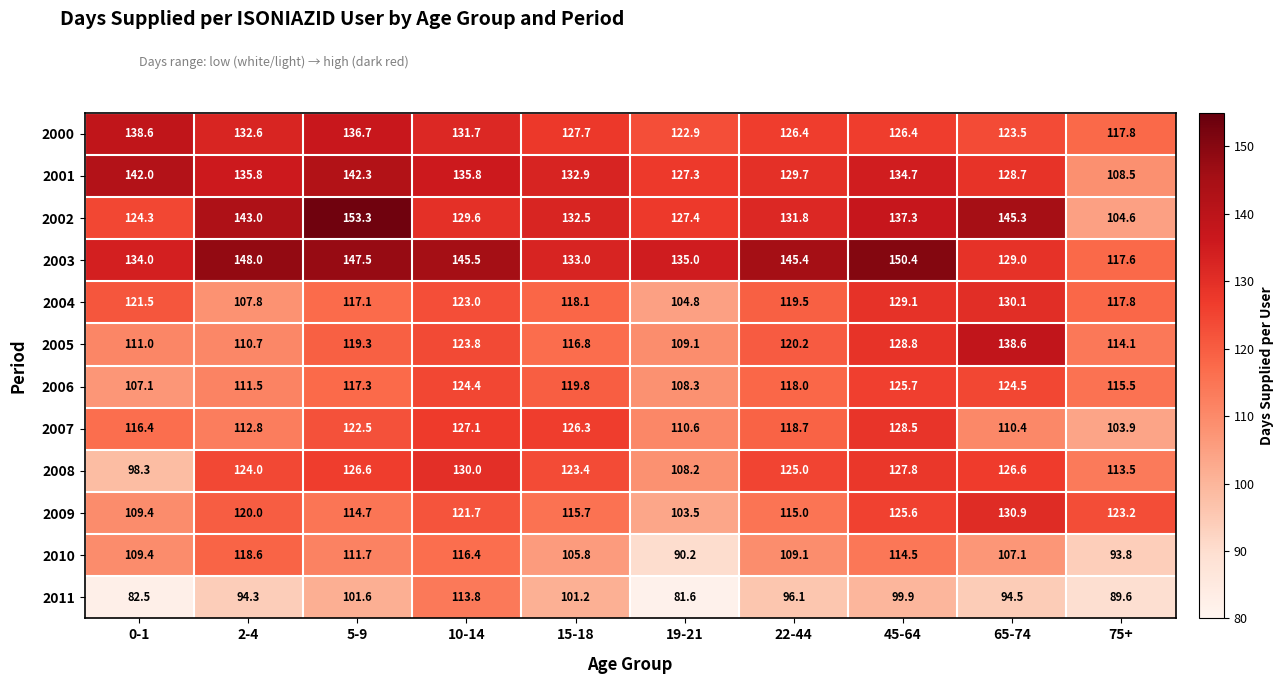

What is the highest value of the 2009 series?

130.9